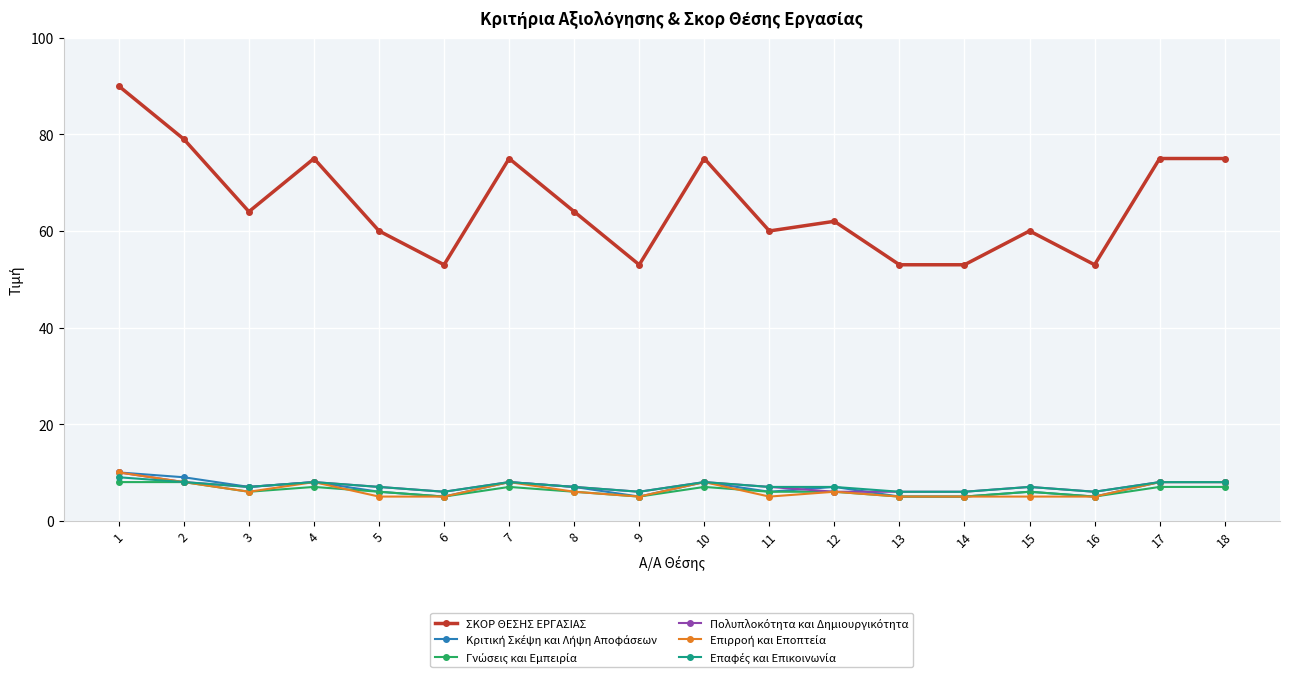

At how many categories does at least one series exceed 48?

18